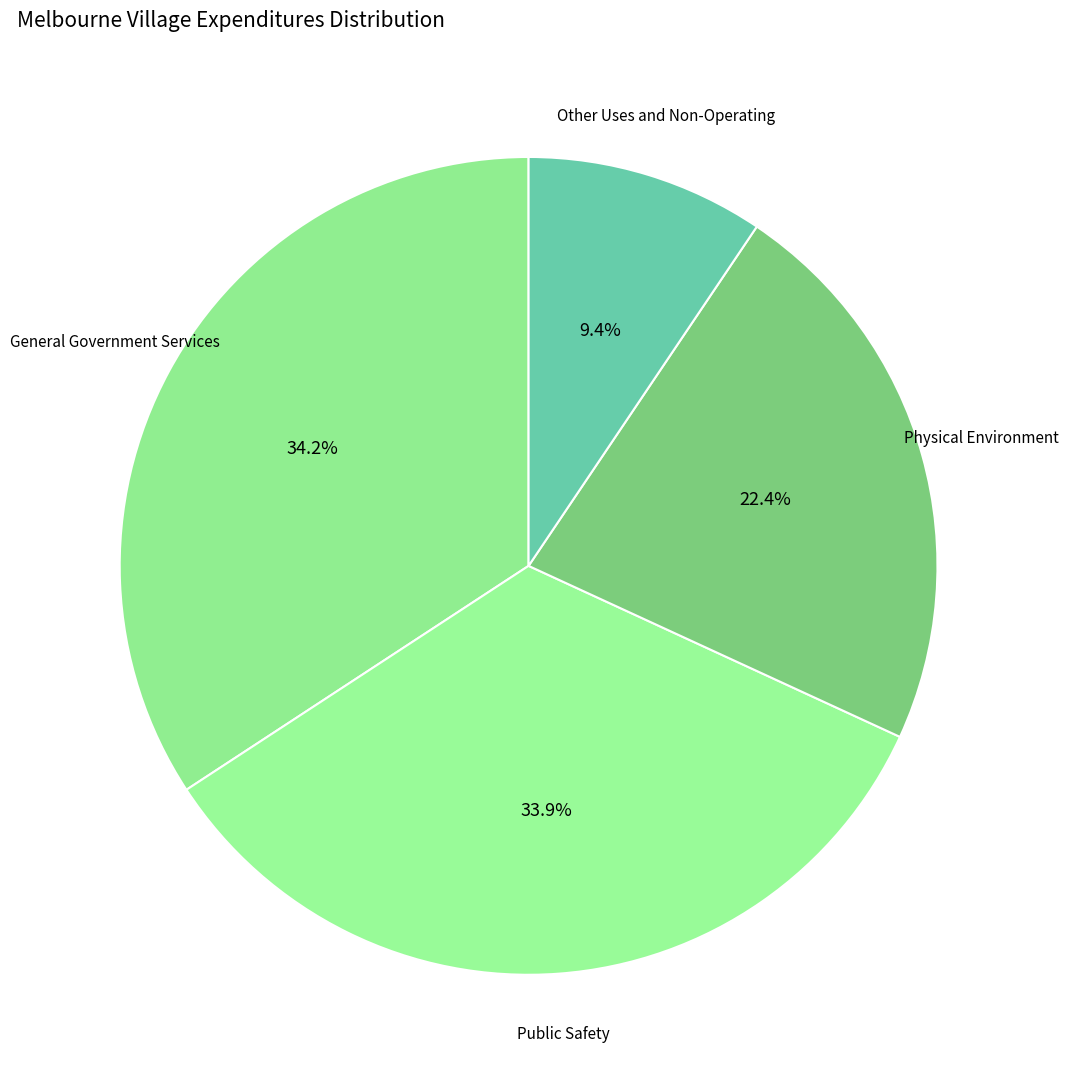

Which category has the smallest portion of the pie?

Other Uses and Non-Operating